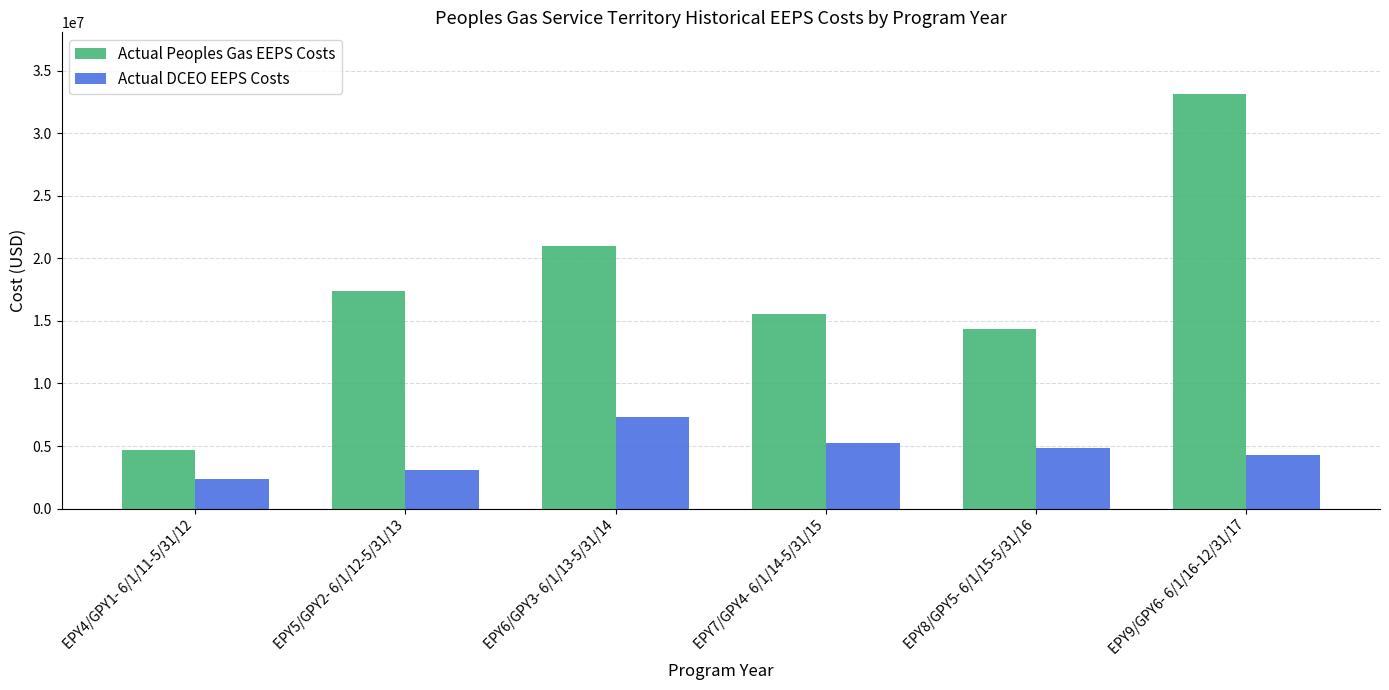

What is the label of the 4th bar from the right?

EPY6/GPY3- 6/1/13-5/31/14